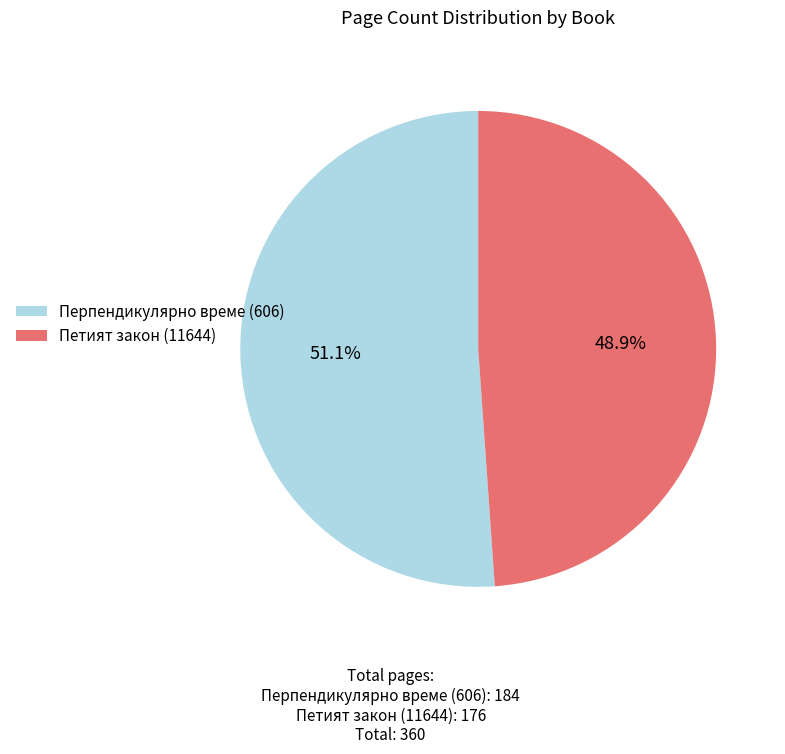

Count the number of slices in the pie.

2